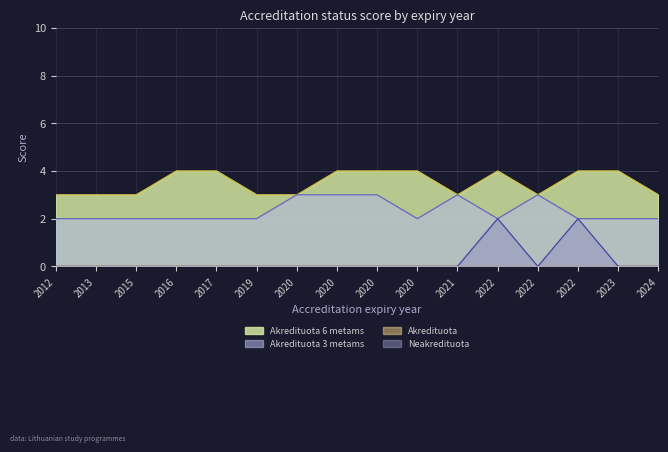

What is the total value across all series at 2024?

5